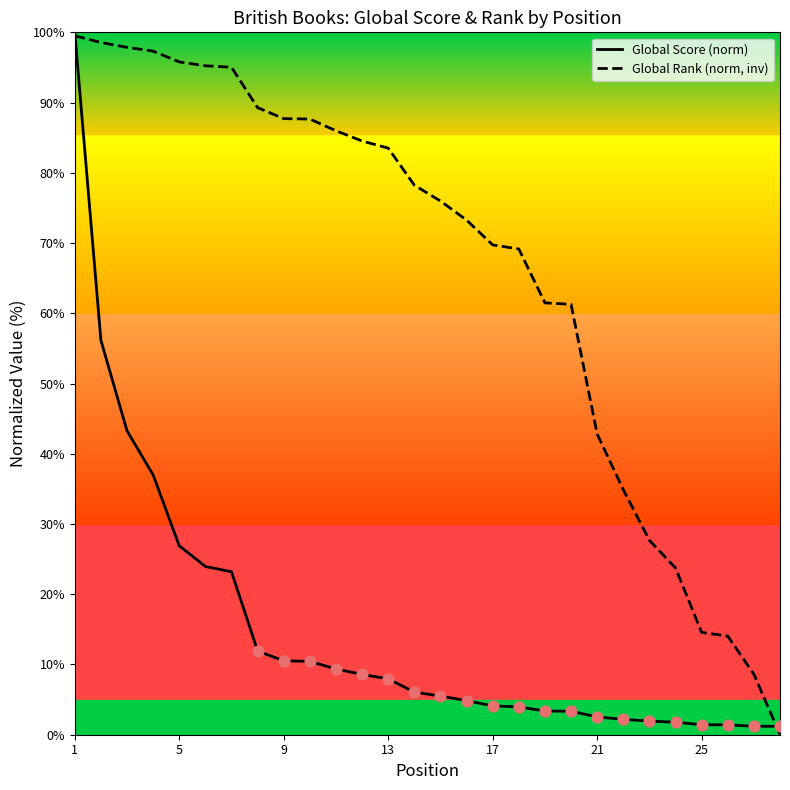

At how many categories does at least one series exceed 65?

18